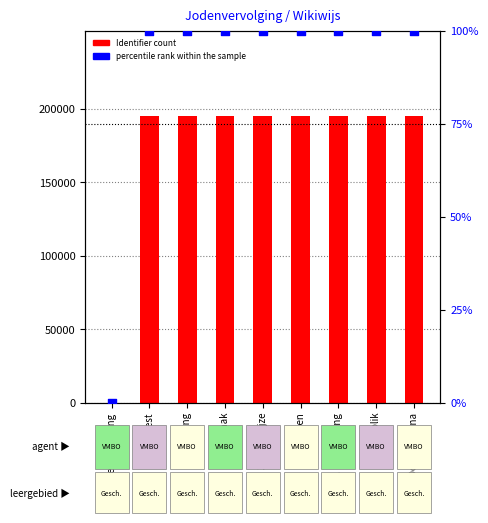

At how many categories does at least one series exceed 168052?

8